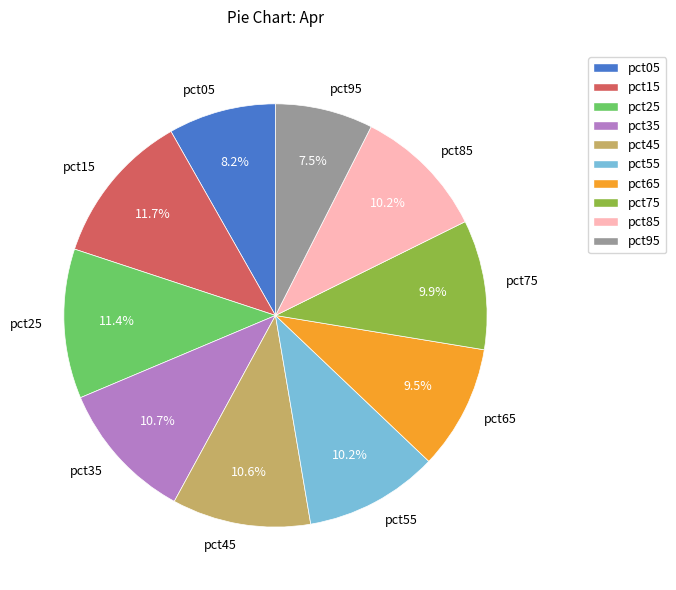

How many slices are in this pie chart?

10